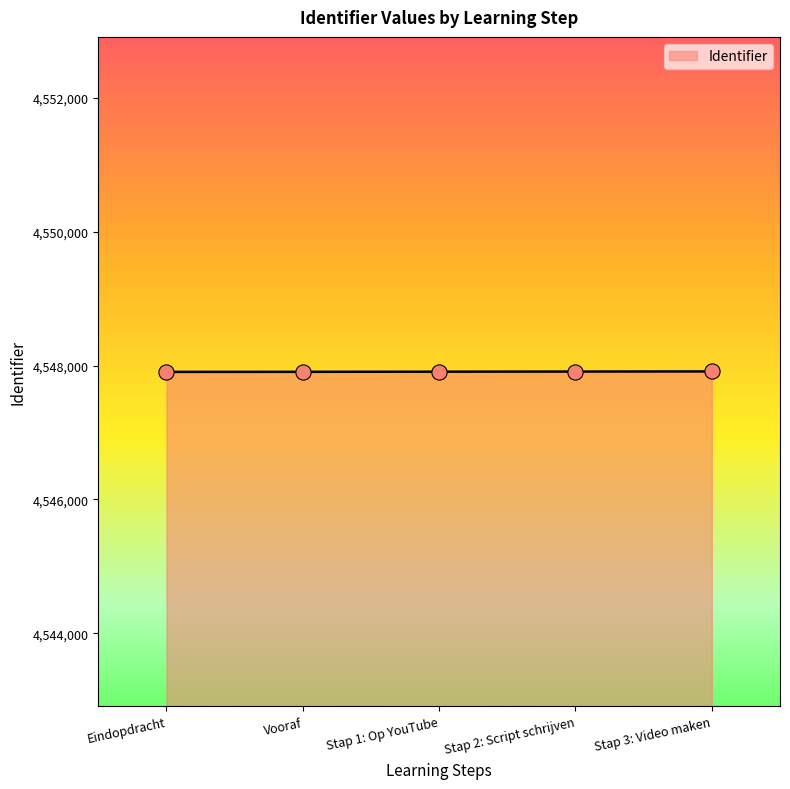

What is the change in value from Eindopdracht to Vooraf?

+1